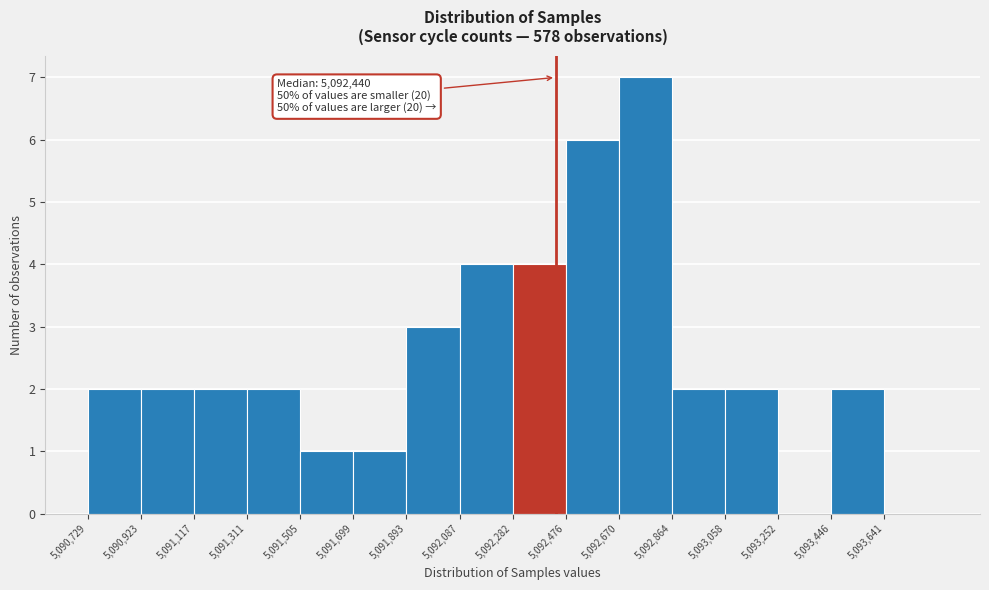

Which range on the x-axis has the tallest bar?

5092680 to 5092860